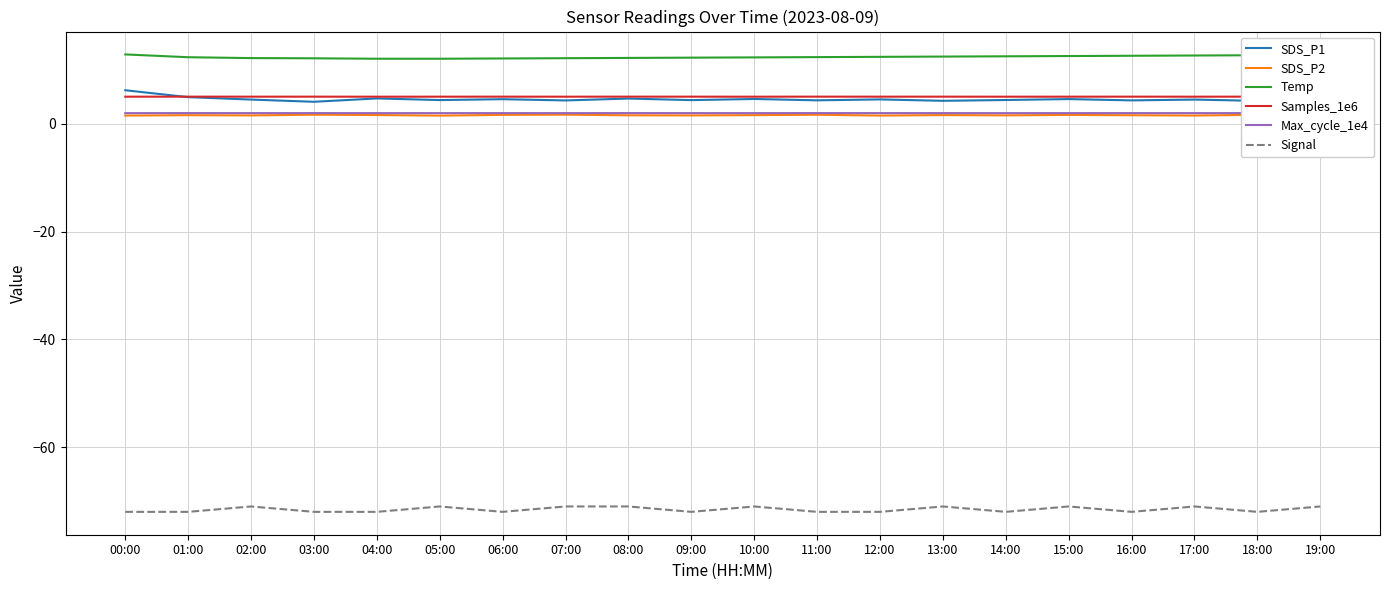

What is the highest value of the Temp series?

12.9